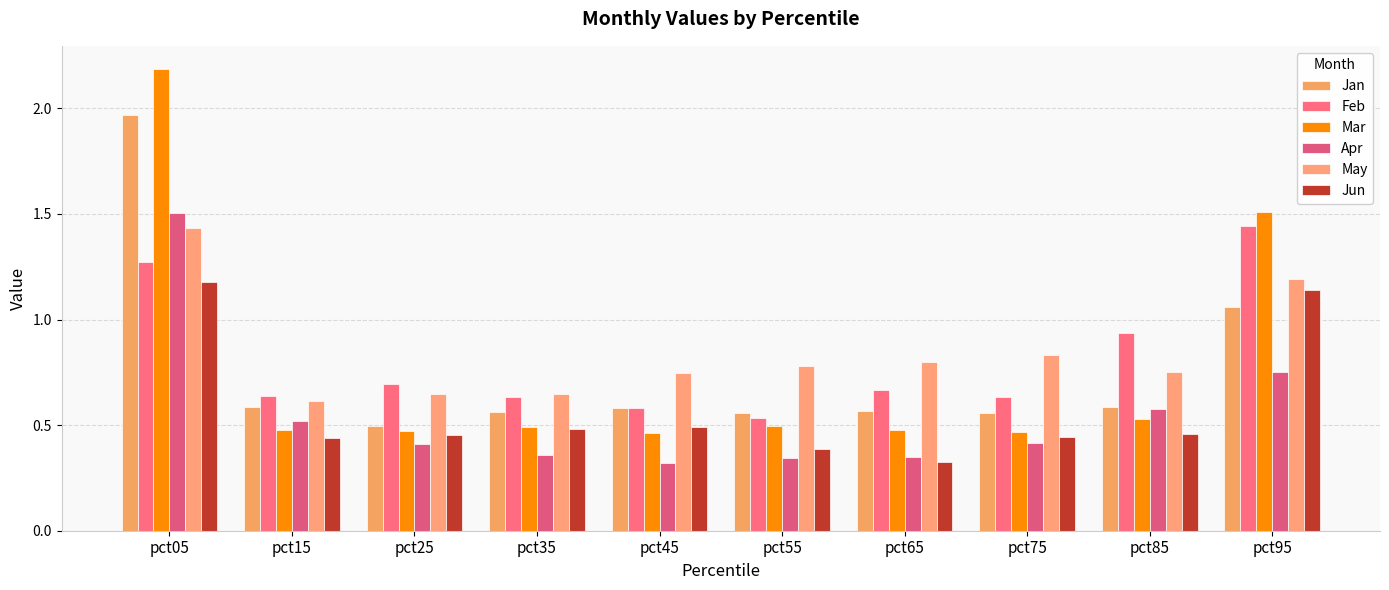

Are the bars horizontal?

No